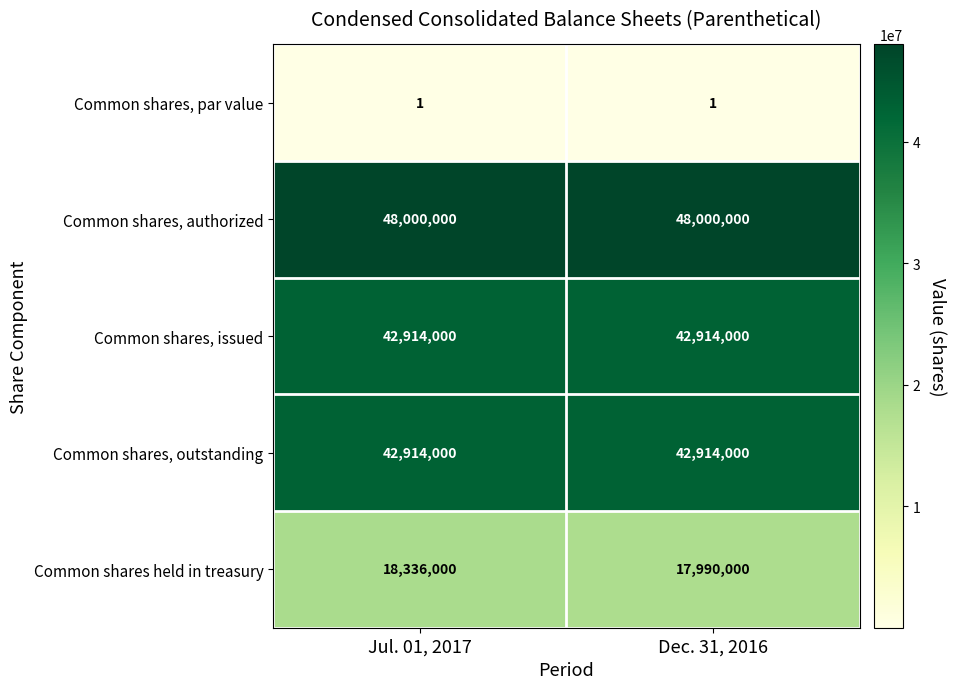

Between Jul. 01, 2017 and Dec. 31, 2016, which series saw the biggest shift?

Common shares held in treasury